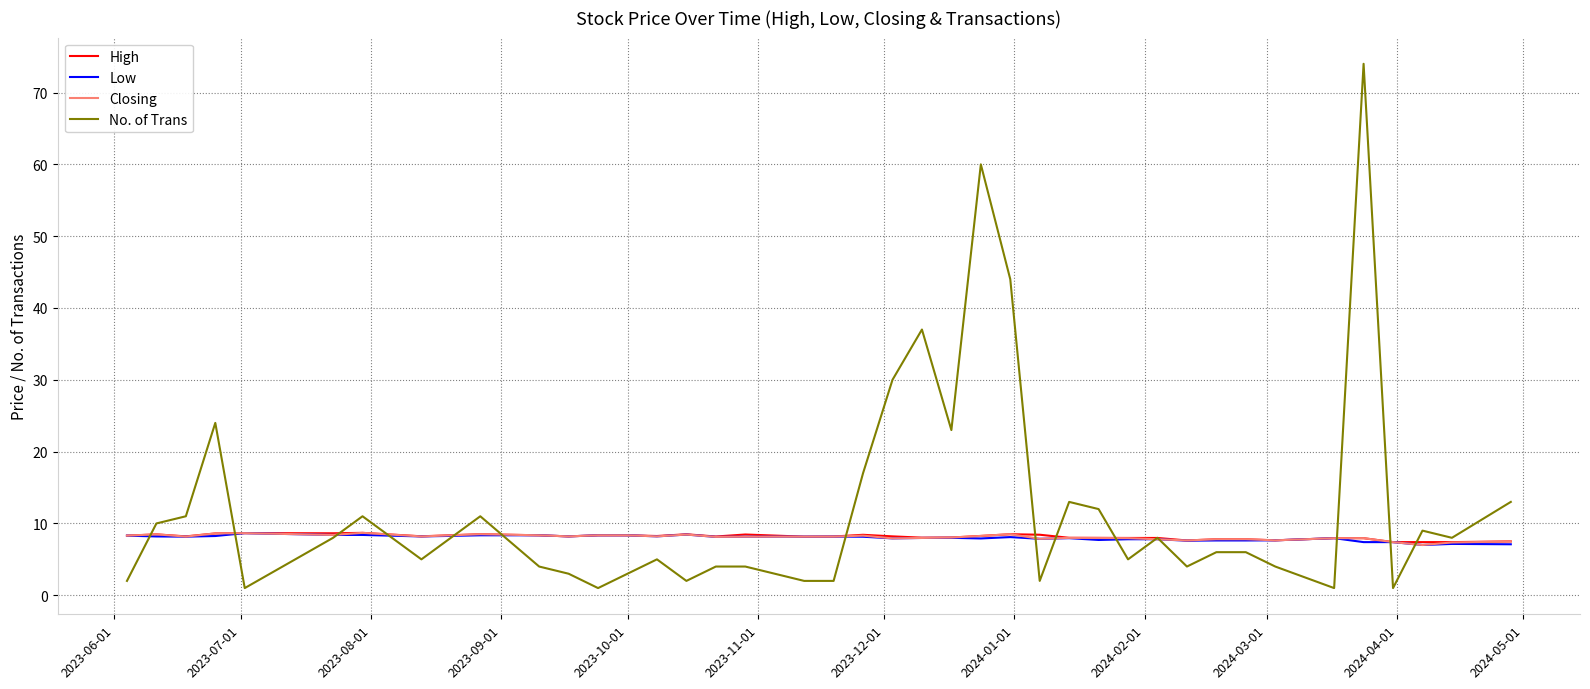

Which series has the largest total across all categories?

No. of Trans